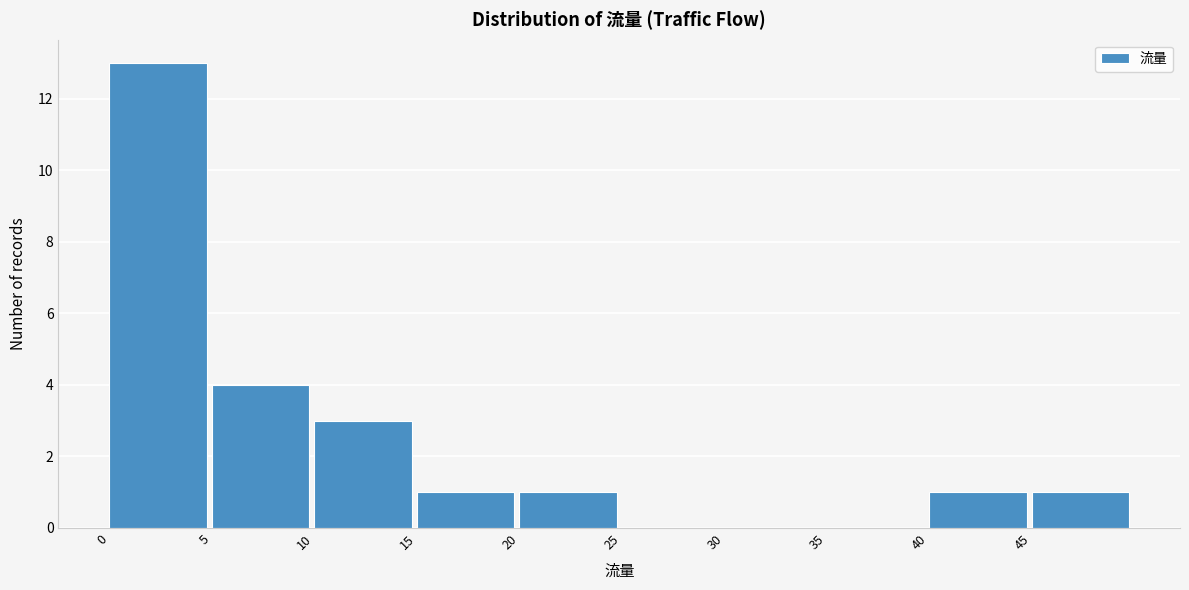

What is the height of the bar covering 0 to 5 on the x-axis? The values are not printed on the chart, so give them approximately, as read against the axis.

13